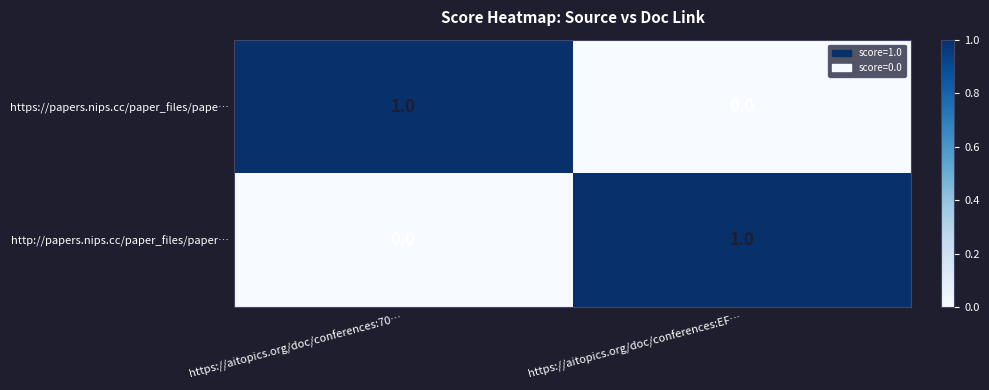

Reading left to right, what are all the values shown in this chart?

https://papers.nips.cc/paper_files/pape…: https://aitopics.org/doc/conferences:70…=1	https://aitopics.org/doc/conferences:EF…=0
http://papers.nips.cc/paper_files/paper…: https://aitopics.org/doc/conferences:70…=0	https://aitopics.org/doc/conferences:EF…=1